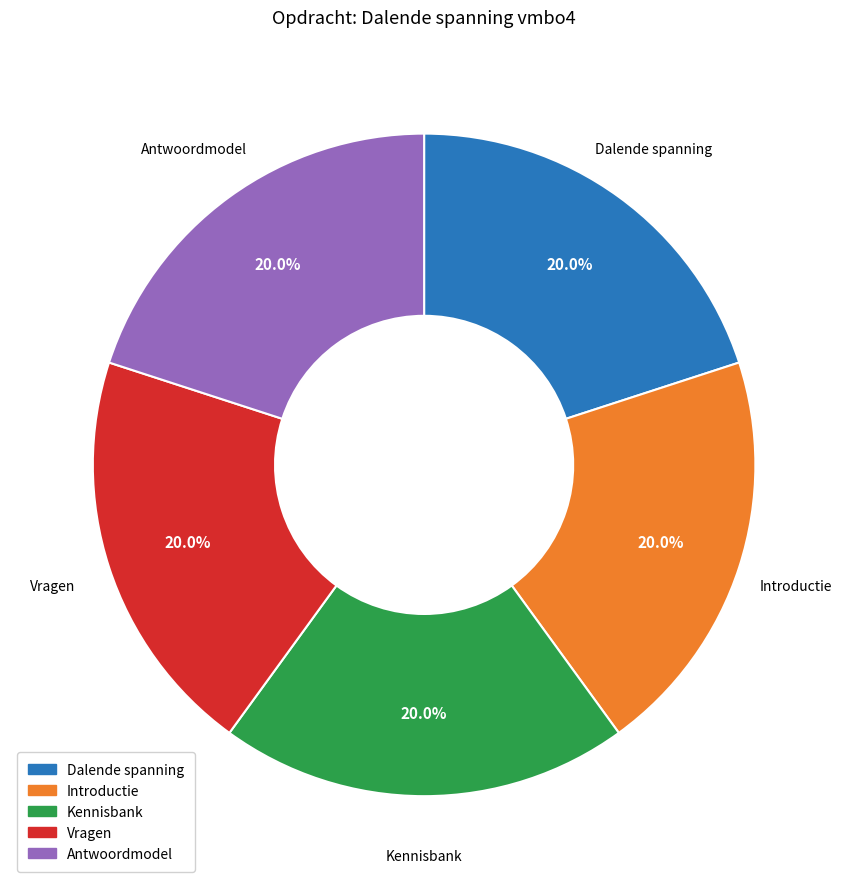

Does Introductie account for over 50% of the chart?

No